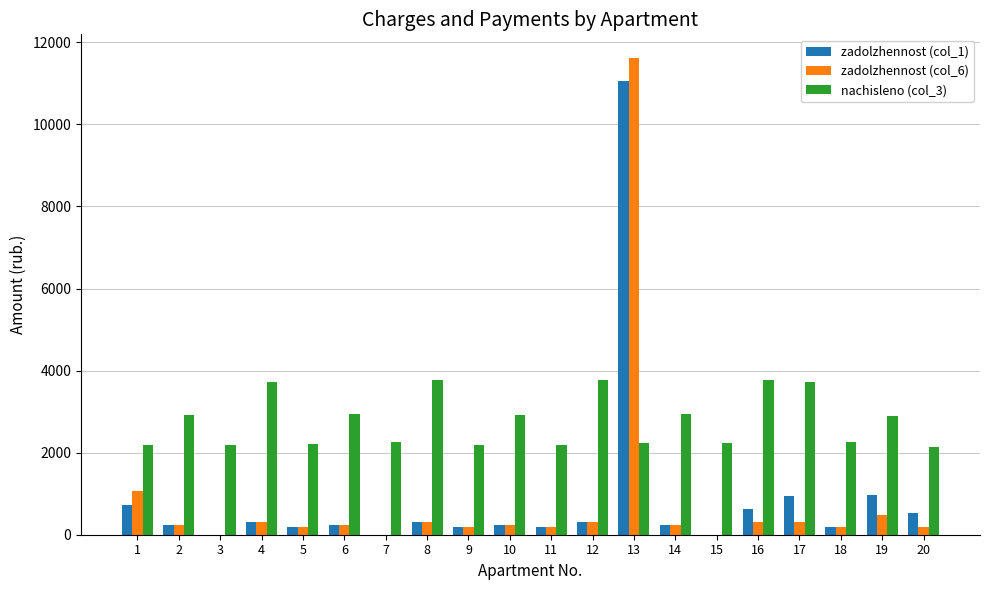

How many categories are shown in the chart?

20